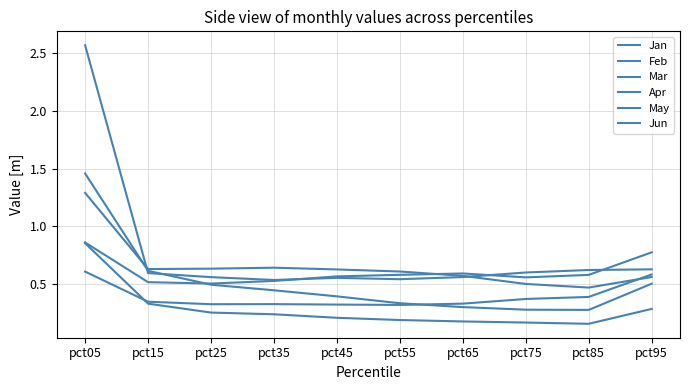

Between pct55 and pct45, which is larger?

pct45